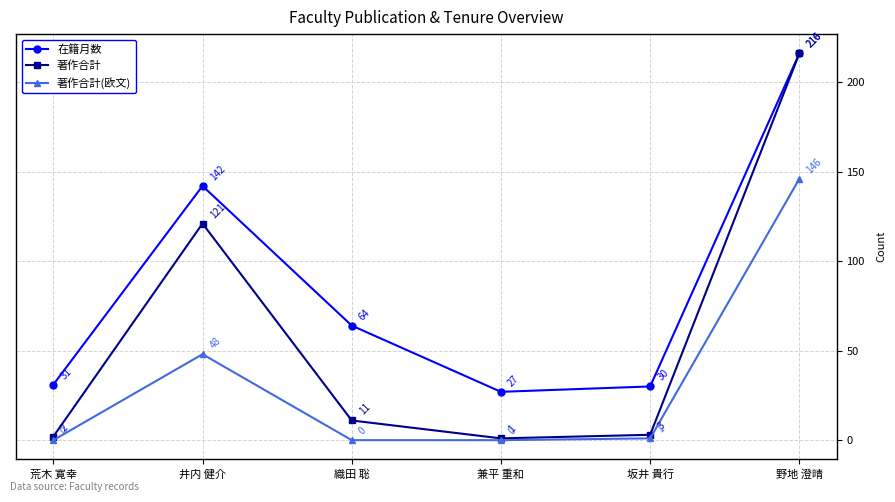

How many distinct data groups are displayed?

3